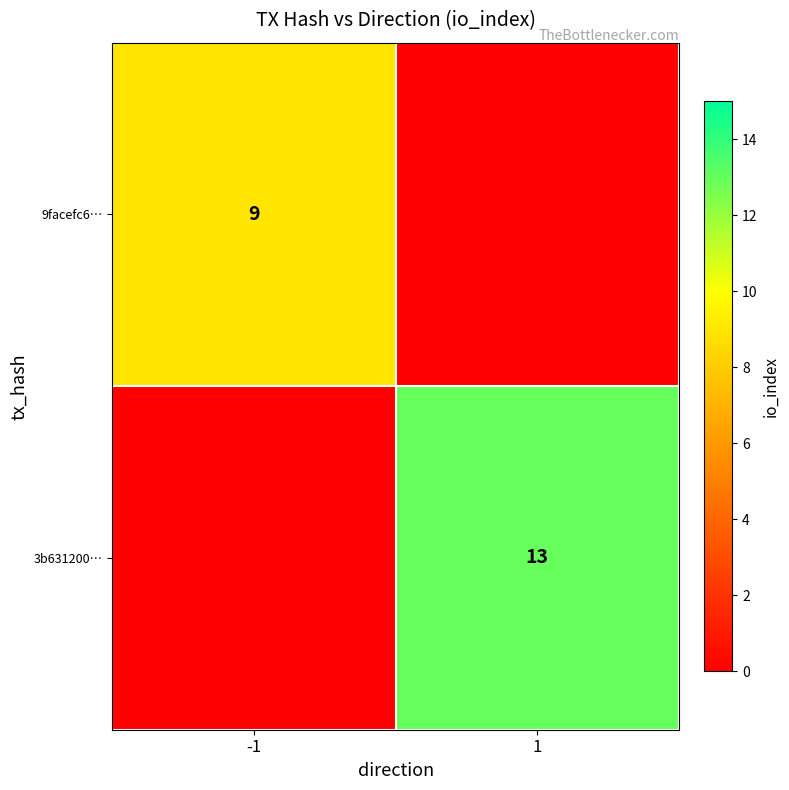

At which category is the sum across all series the highest?

1